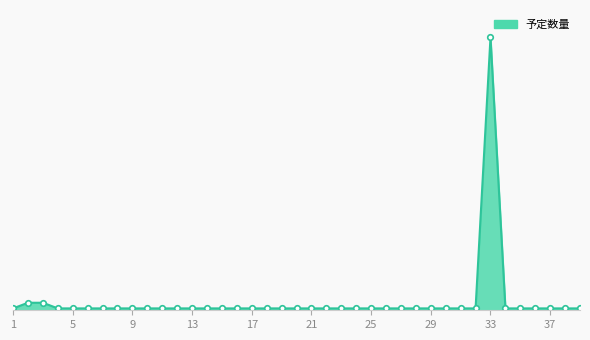

What is the difference between the maximum and minimum values?

144